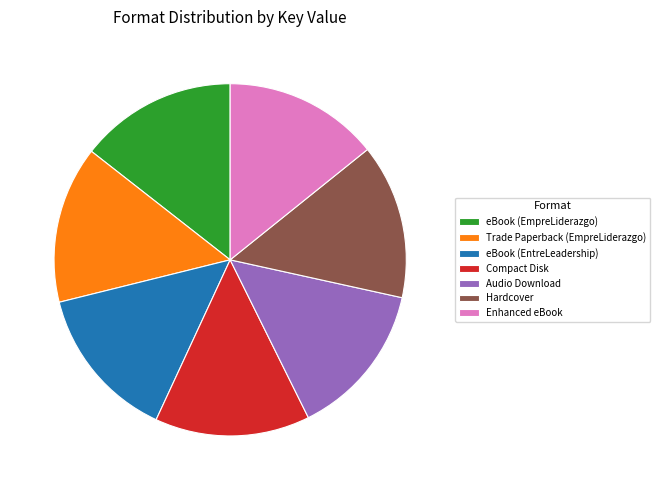

Is it true that Hardcover is 1% of the pie?

False